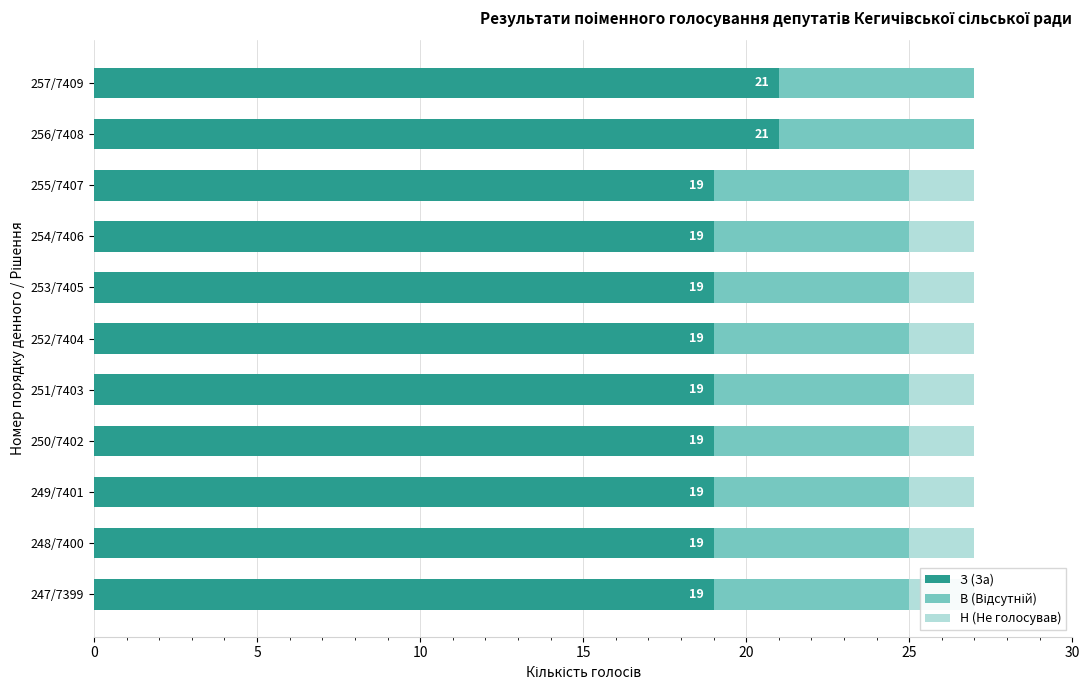

What are all the series names shown in the legend?

З (За), В (Відсутній), Н (Не голосував)